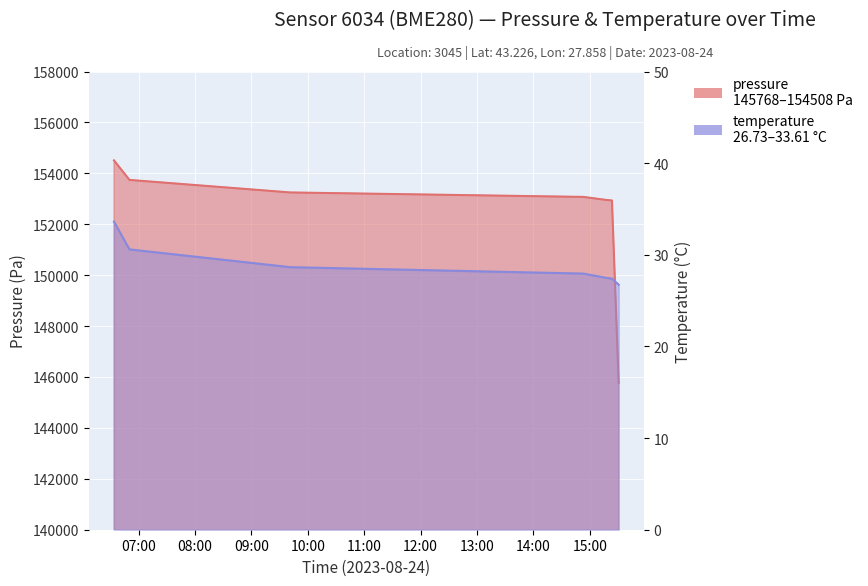

True or false: temperature has more than 1 points higher than both neighbors.

False